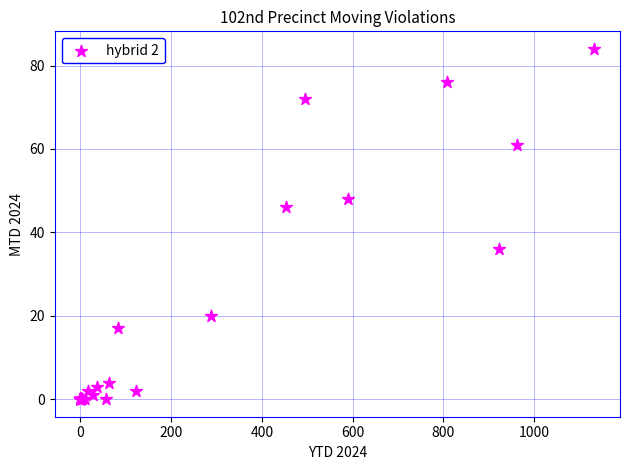

What Y value in the scatter plot is closest to 42?

46